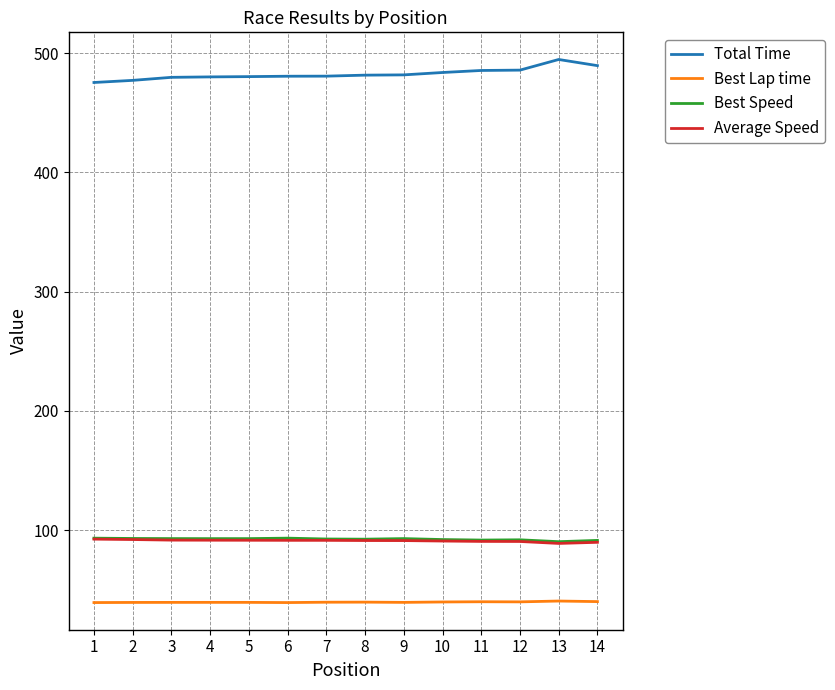

Is the value of Average Speed at 6 greater than the value of Best Lap time at 5?

Yes